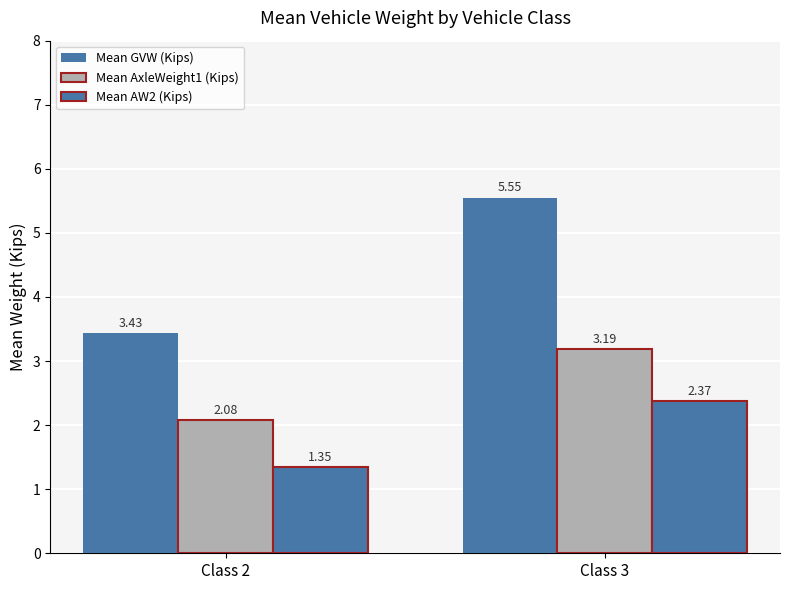

List the labels in order of Mean GVW (Kips) value, smallest first.

Class 2, Class 3